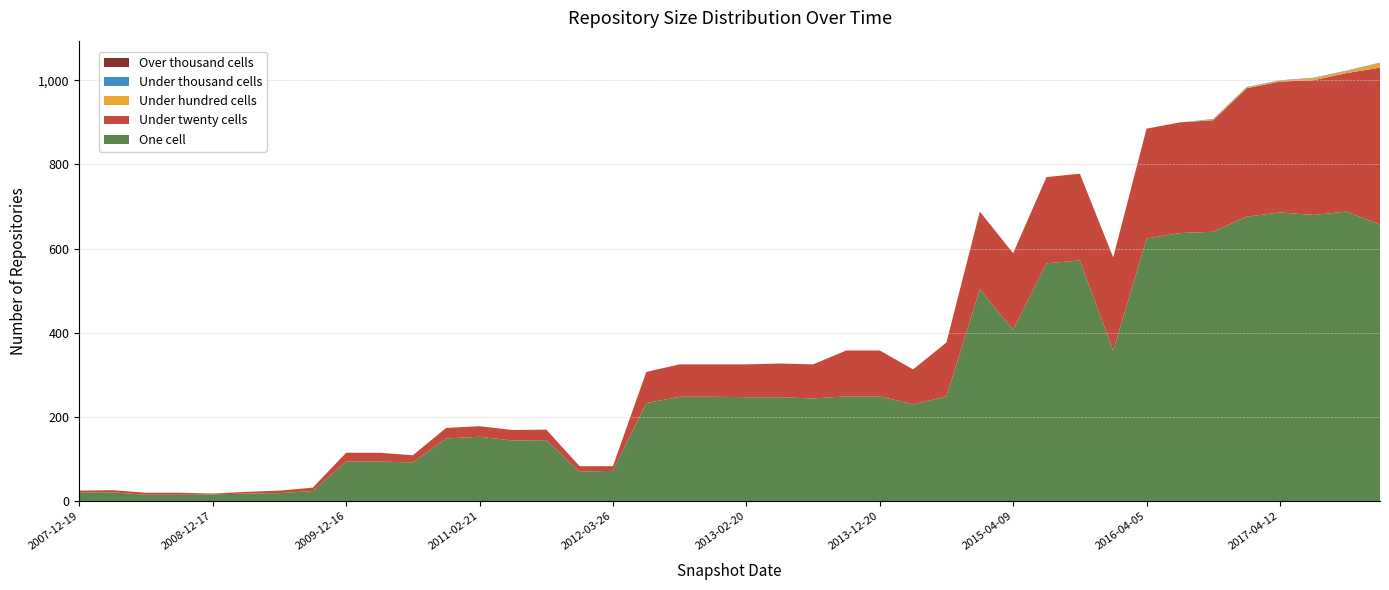

Reading right to left, transcribe all the data shown in this chart.

one_cell: 2017-12-22=657	2017-10-12=688	2017-07-24=680	2017-04-12=686	2016-12-27=676	2016-10-07=640	2016-07-04=637	2016-04-05=624	2016-01-04=357	2015-10-01=572	2015-07-03=565	2015-04-09=407	2015-01-19=503	2014-09-08=249	2014-03-28=230	2013-12-20=249	2013-09-10=249	2013-07-09=244	2013-05-21=247	2013-02-20=247	2012-12-11=248	2012-10-31=248	2012-07-13=233	2012-03-26=72	2012-01-18=70	2011-09-05=145	2011-06-10=144	2011-02-21=153	2010-11-17=149	2010-07-26=92	2010-04-01=94	2009-12-16=94	2009-09-25=24	2009-06-17=19	2009-04-06=18	2008-12-17=16	2008-10-10=15	2008-06-27=15	2008-04-01=21	2007-12-19=20
under_twenty_cells: 2017-12-22=373	2017-10-12=329	2017-07-24=320	2017-04-12=311	2016-12-27=305	2016-10-07=265	2016-07-04=263	2016-04-05=261	2016-01-04=222	2015-10-01=206	2015-07-03=205	2015-04-09=182	2015-01-19=185	2014-09-08=128	2014-03-28=83	2013-12-20=109	2013-09-10=109	2013-07-09=81	2013-05-21=80	2013-02-20=78	2012-12-11=77	2012-10-31=77	2012-07-13=74	2012-03-26=11	2012-01-18=13	2011-09-05=25	2011-06-10=25	2011-02-21=25	2010-11-17=25	2010-07-26=17	2010-04-01=21	2009-12-16=21	2009-09-25=8	2009-06-17=6	2009-04-06=4	2008-12-17=2	2008-10-10=5	2008-06-27=5	2008-04-01=5	2007-12-19=5
under_hundred_cells: 2017-12-22=11	2017-10-12=5	2017-07-24=5	2017-04-12=2	2016-12-27=2	2016-10-07=2	2016-07-04=0	2016-04-05=0	2016-01-04=0	2015-10-01=0	2015-07-03=0	2015-04-09=0	2015-01-19=0	2014-09-08=0	2014-03-28=0	2013-12-20=0	2013-09-10=0	2013-07-09=0	2013-05-21=0	2013-02-20=0	2012-12-11=0	2012-10-31=0	2012-07-13=0	2012-03-26=0	2012-01-18=0	2011-09-05=0	2011-06-10=0	2011-02-21=0	2010-11-17=0	2010-07-26=0	2010-04-01=0	2009-12-16=0	2009-09-25=0	2009-06-17=0	2009-04-06=0	2008-12-17=0	2008-10-10=0	2008-06-27=0	2008-04-01=0	2007-12-19=0
under_thousand_cells: 2017-12-22=1	2017-10-12=1	2017-07-24=1	2017-04-12=1	2016-12-27=1	2016-10-07=1	2016-07-04=0	2016-04-05=0	2016-01-04=0	2015-10-01=0	2015-07-03=0	2015-04-09=0	2015-01-19=0	2014-09-08=0	2014-03-28=0	2013-12-20=0	2013-09-10=0	2013-07-09=0	2013-05-21=0	2013-02-20=0	2012-12-11=0	2012-10-31=0	2012-07-13=0	2012-03-26=0	2012-01-18=0	2011-09-05=0	2011-06-10=0	2011-02-21=0	2010-11-17=0	2010-07-26=0	2010-04-01=0	2009-12-16=0	2009-09-25=0	2009-06-17=0	2009-04-06=0	2008-12-17=0	2008-10-10=0	2008-06-27=0	2008-04-01=0	2007-12-19=0
over_thousand_cells: 2017-12-22=0	2017-10-12=0	2017-07-24=0	2017-04-12=0	2016-12-27=0	2016-10-07=0	2016-07-04=0	2016-04-05=0	2016-01-04=0	2015-10-01=0	2015-07-03=0	2015-04-09=0	2015-01-19=0	2014-09-08=0	2014-03-28=0	2013-12-20=0	2013-09-10=0	2013-07-09=0	2013-05-21=0	2013-02-20=0	2012-12-11=0	2012-10-31=0	2012-07-13=0	2012-03-26=0	2012-01-18=0	2011-09-05=0	2011-06-10=0	2011-02-21=0	2010-11-17=0	2010-07-26=0	2010-04-01=0	2009-12-16=0	2009-09-25=0	2009-06-17=0	2009-04-06=0	2008-12-17=0	2008-10-10=0	2008-06-27=0	2008-04-01=0	2007-12-19=0